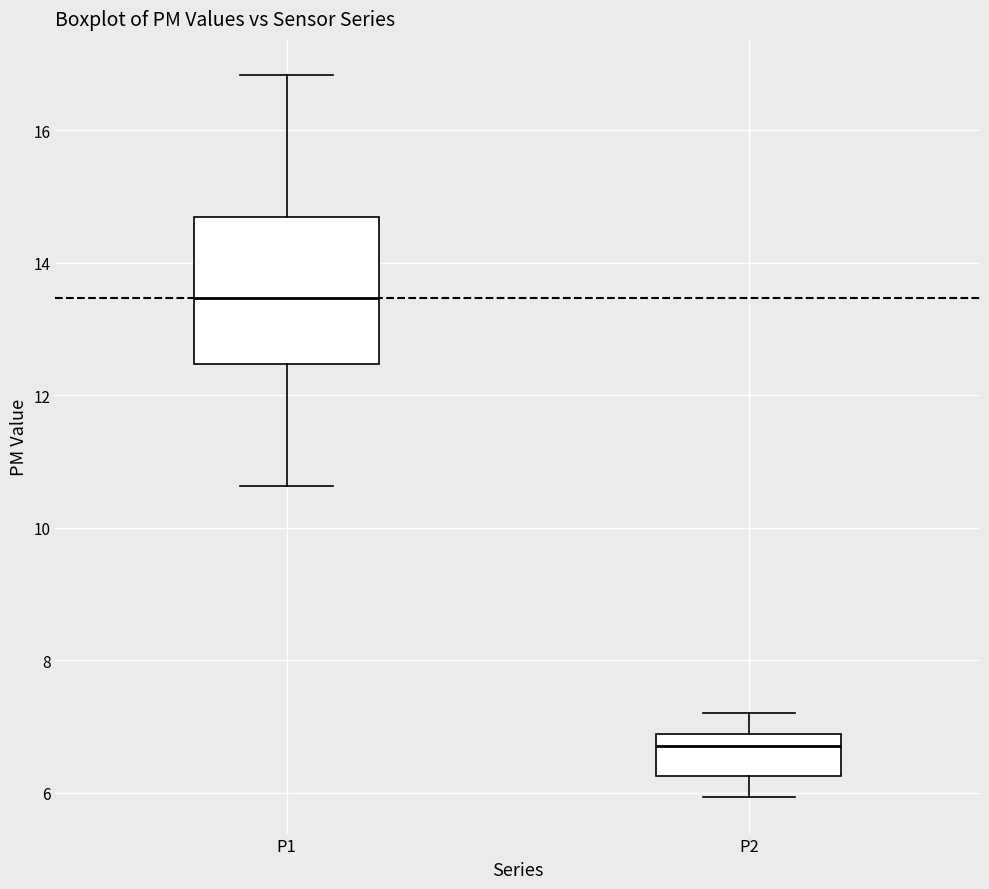

Which box's median line is the highest?

P1